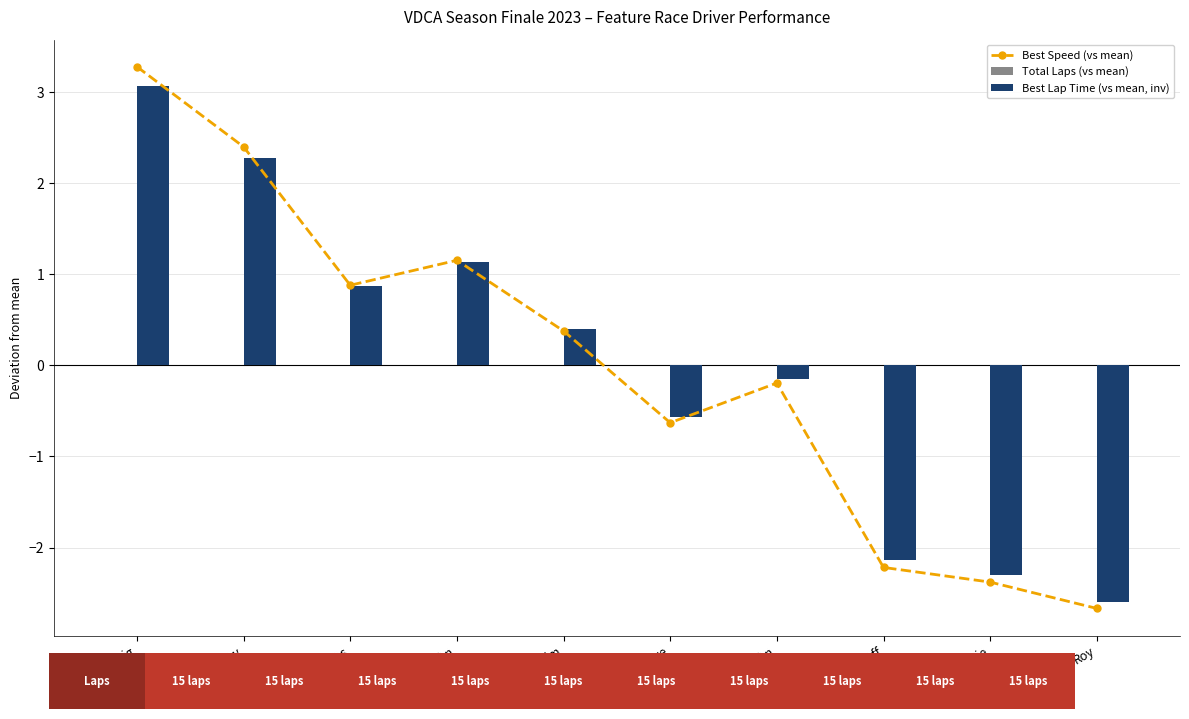

List the series in order of their peak value, highest first.

Best Speed (vs mean), Best Lap Time (vs mean, inv), Total Laps (vs mean)